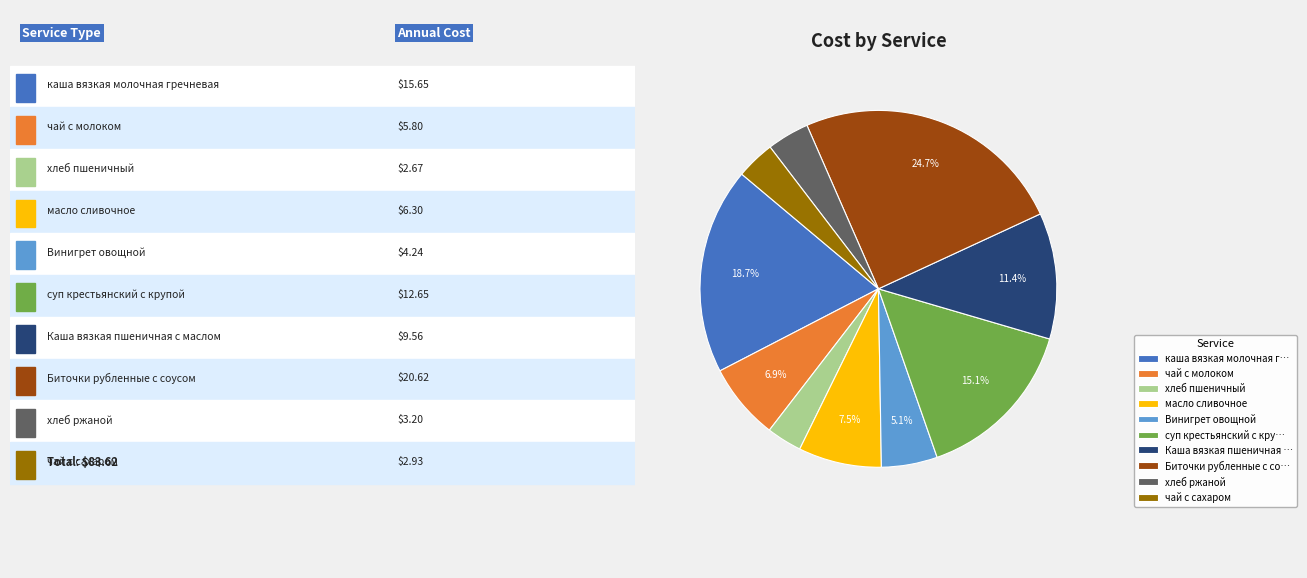

How much of the chart is everything except масло сливочное?

92.5%